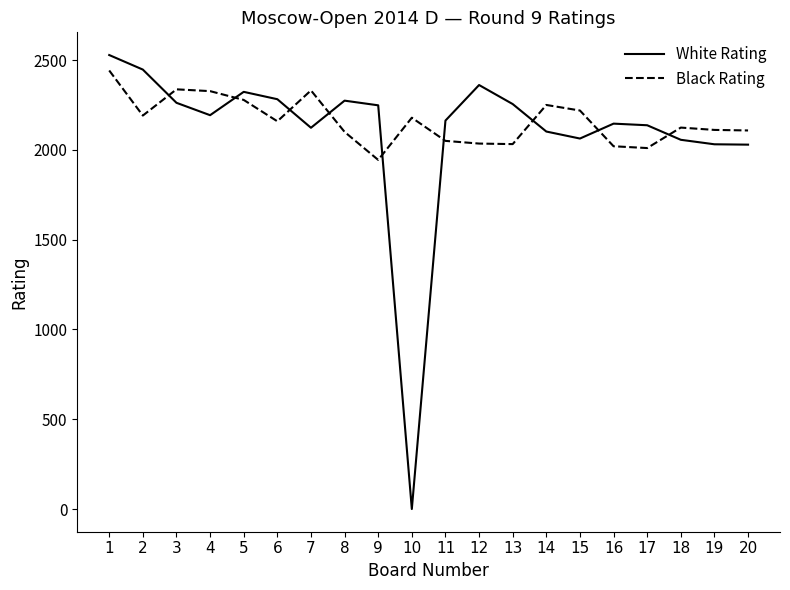

Rank the series at 4 from highest to lowest value.

Black Rating, White Rating